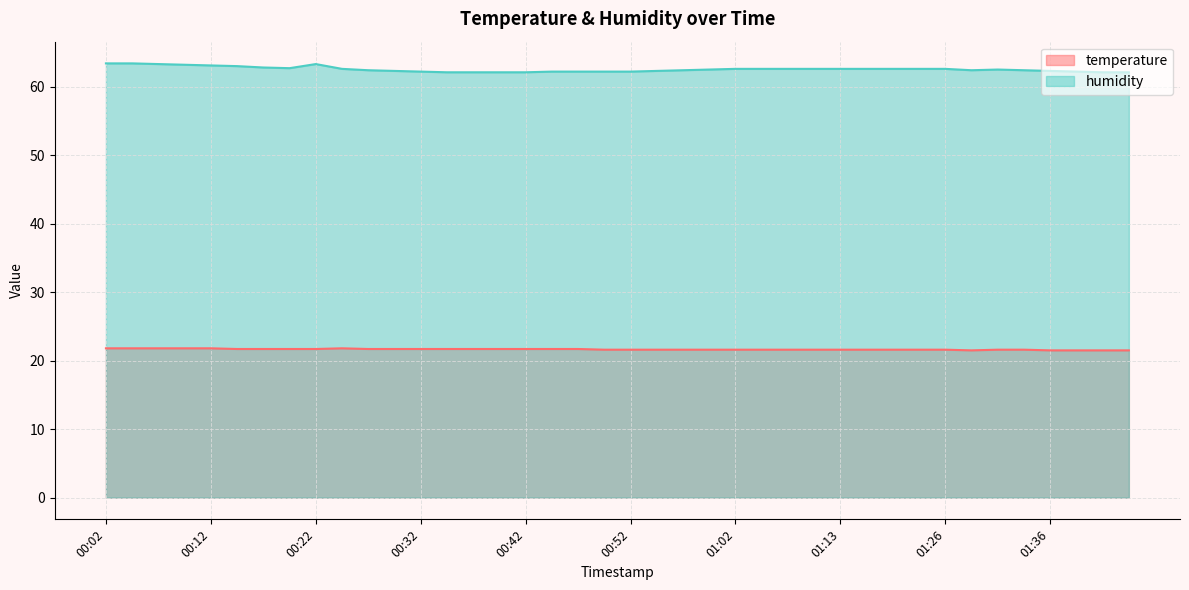

What is the label of the 37th point from the left?

01:36